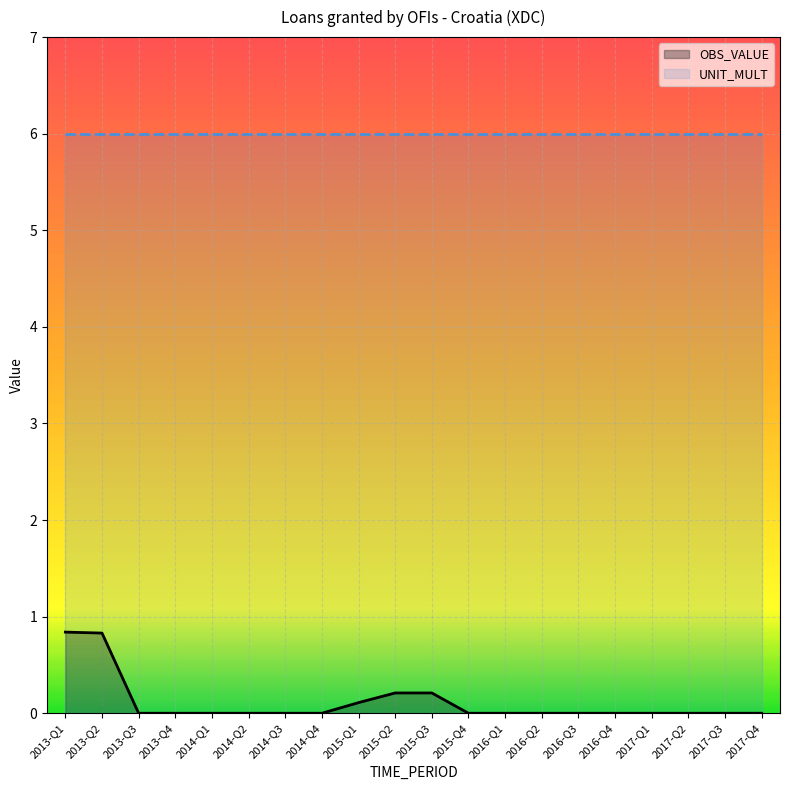

How many values are above zero?

5